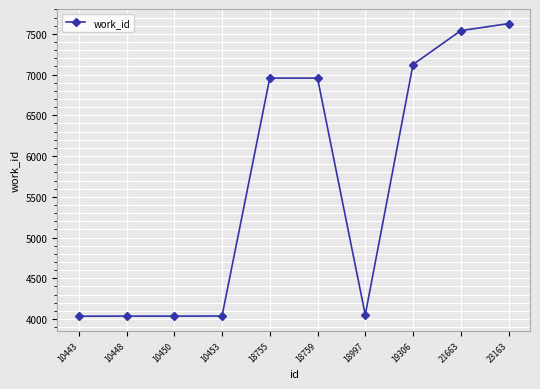

True or false: the data shows 7540 at 21663.

True